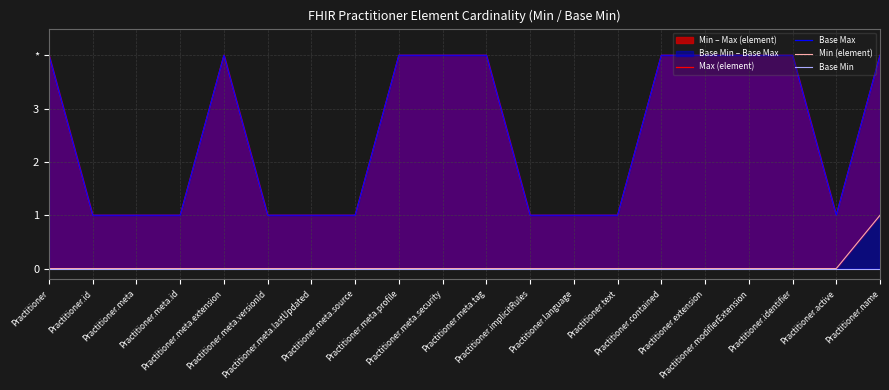

What is the label of the 14th point from the left?

Practitioner.text